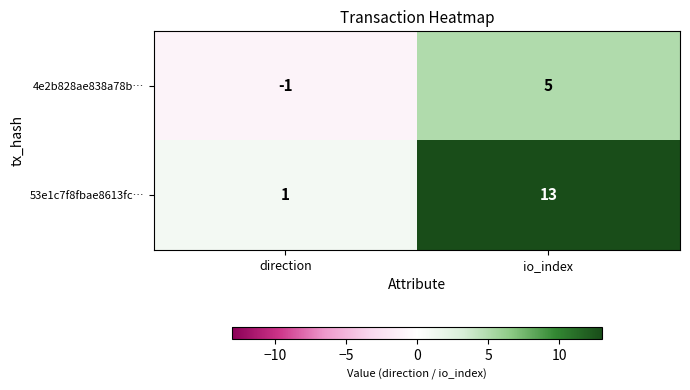

Is the value of 53e1c7f8fbae8613fc… at io_index greater than the value of 4e2b828ae838a78b… at io_index?

Yes